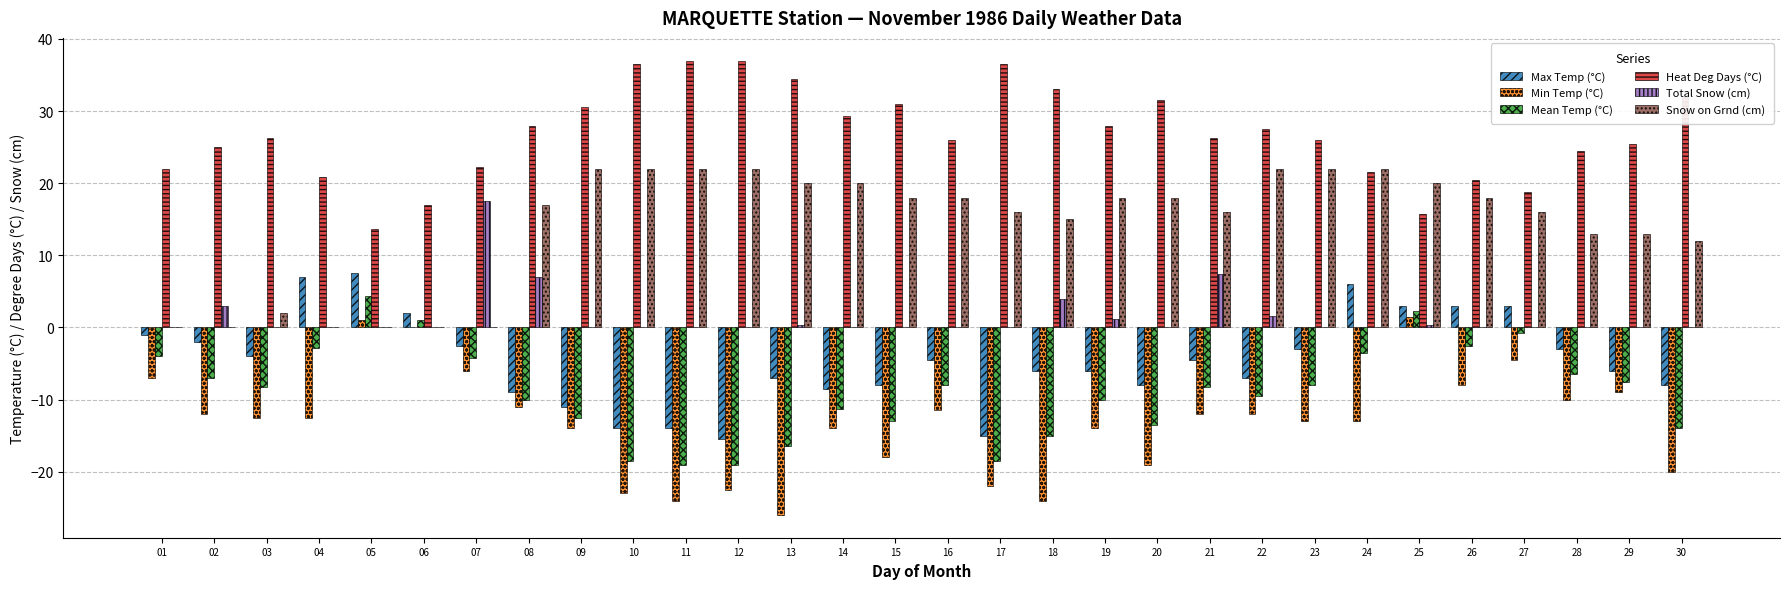

Reading left to right, extract all data points from this chart.

Max Temp (°C): 01=-1.0	02=-2.0	03=-4.0	04=7.0	05=7.5	06=2.0	07=-2.5	08=-9.0	09=-11.0	10=-14.0	11=-14.0	12=-15.5	13=-7.0	14=-8.5	15=-8.0	16=-4.5	17=-15.0	18=-6.0	19=-6.0	20=-8.0	21=-4.5	22=-7.0	23=-3.0	24=6.0	25=3.0	26=3.0	27=3.0	28=-3.0	29=-6.0	30=-8.0
Min Temp (°C): 01=-7.0	02=-12.0	03=-12.5	04=-12.5	05=1.0	06=0.0	07=-6.0	08=-11.0	09=-14.0	10=-23.0	11=-24.0	12=-22.5	13=-26.0	14=-14.0	15=-18.0	16=-11.5	17=-22.0	18=-24.0	19=-14.0	20=-19.0	21=-12.0	22=-12.0	23=-13.0	24=-13.0	25=1.5	26=-8.0	27=-4.5	28=-10.0	29=-9.0	30=-20.0
Mean Temp (°C): 01=-4.0	02=-7.0	03=-8.3	04=-2.8	05=4.3	06=1.0	07=-4.3	08=-10.0	09=-12.5	10=-18.5	11=-19.0	12=-19.0	13=-16.5	14=-11.3	15=-13.0	16=-8.0	17=-18.5	18=-15.0	19=-10.0	20=-13.5	21=-8.3	22=-9.5	23=-8.0	24=-3.5	25=2.3	26=-2.5	27=-0.8	28=-6.5	29=-7.5	30=-14.0
Heat Deg Days (°C): 01=22.0	02=25.0	03=26.3	04=20.8	05=13.7	06=17.0	07=22.3	08=28.0	09=30.5	10=36.5	11=37.0	12=37.0	13=34.5	14=29.3	15=31.0	16=26.0	17=36.5	18=33.0	19=28.0	20=31.5	21=26.3	22=27.5	23=26.0	24=21.5	25=15.7	26=20.5	27=18.8	28=24.5	29=25.5	30=32.0
Total Snow (cm): 01=0.0	02=3.0	03=0.0	04=0.0	05=0.0	06=0.0	07=17.6	08=7.0	09=0.0	10=0.0	11=0.0	12=0.0	13=0.4	14=0.0	15=0.0	16=0.0	17=0.0	18=4.0	19=1.2	20=0.0	21=7.4	22=1.6	23=0.0	24=0.0	25=0.4	26=0.0	27=0.0	28=0.0	29=0.0	30=0.0
Snow on Grnd (cm): 01=0.0	02=0.0	03=2.0	04=0.0	05=0.0	06=0.0	07=0.0	08=17.0	09=22.0	10=22.0	11=22.0	12=22.0	13=20.0	14=20.0	15=18.0	16=18.0	17=16.0	18=15.0	19=18.0	20=18.0	21=16.0	22=22.0	23=22.0	24=22.0	25=20.0	26=18.0	27=16.0	28=13.0	29=13.0	30=12.0